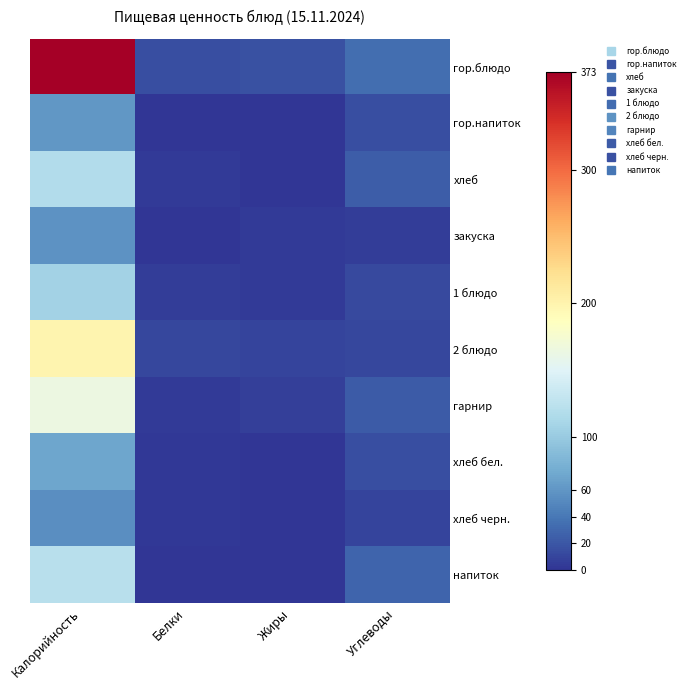

Reading right to left, list all the values displayed in this chart.

гор.блюдо: Углеводы=33.7	Жиры=16.2	Белки=14.7	Калорийность=373.4
гор.напиток: Углеводы=15.0	Жиры=0.0	Белки=0.1	Калорийность=60.0
хлеб: Углеводы=24.6	Жиры=0.4	Белки=3.8	Калорийность=117.5
закуска: Углеводы=4.8	Жиры=3.9	Белки=0.9	Калорийность=57.8
1 блюдо: Углеводы=13.1	Жиры=4.2	Белки=4.4	Калорийность=107.8
2 блюдо: Углеводы=10.3	Жиры=9.0	Белки=11.3	Калорийность=199.0
гарнир: Углеводы=21.9	Жиры=6.8	Белки=3.1	Калорийность=163.5
хлеб бел.: Углеводы=14.8	Жиры=0.2	Белки=2.3	Калорийность=70.5
хлеб черн.: Углеводы=10.2	Жиры=0.4	Белки=2.0	Калорийность=54.3
напиток: Углеводы=29.0	Жиры=0.0	Белки=1.4	Калорийность=122.0